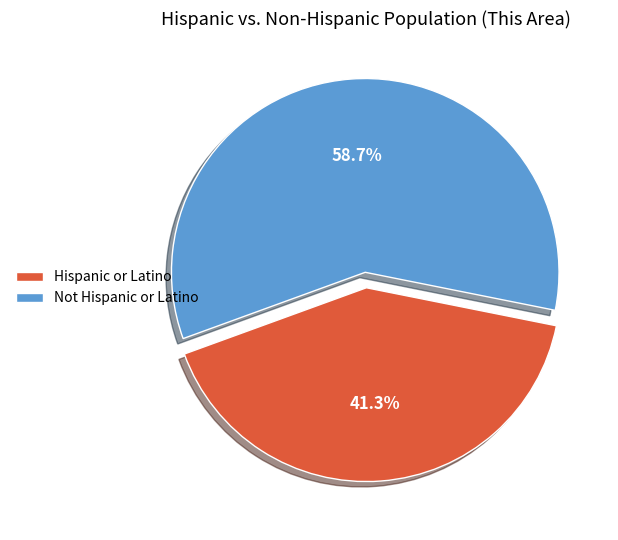

Which has a higher value, Not Hispanic or Latino or Hispanic or Latino?

Not Hispanic or Latino